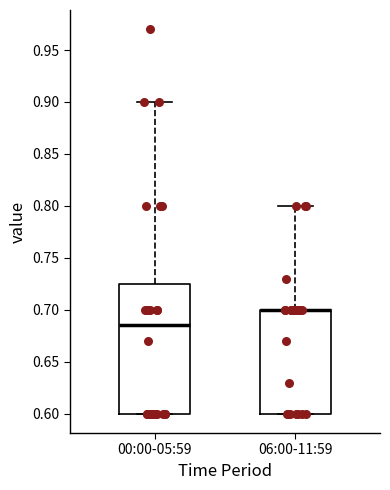

Reading left to right, transcribe this box plot: for each box, give where its median line is, the range the box spans, and where its two whiskers end, as read against the y-axis. The values are not printed on the chart, so give them approximately, as read against the axis.

00:00-05:59: median 0.685, box 0.600 to 0.725, whiskers 0.600 to 0.900
06:00-11:59: median 0.700 (drawn on the box's upper edge), box 0.600 to 0.700, whiskers 0.600 to 0.800